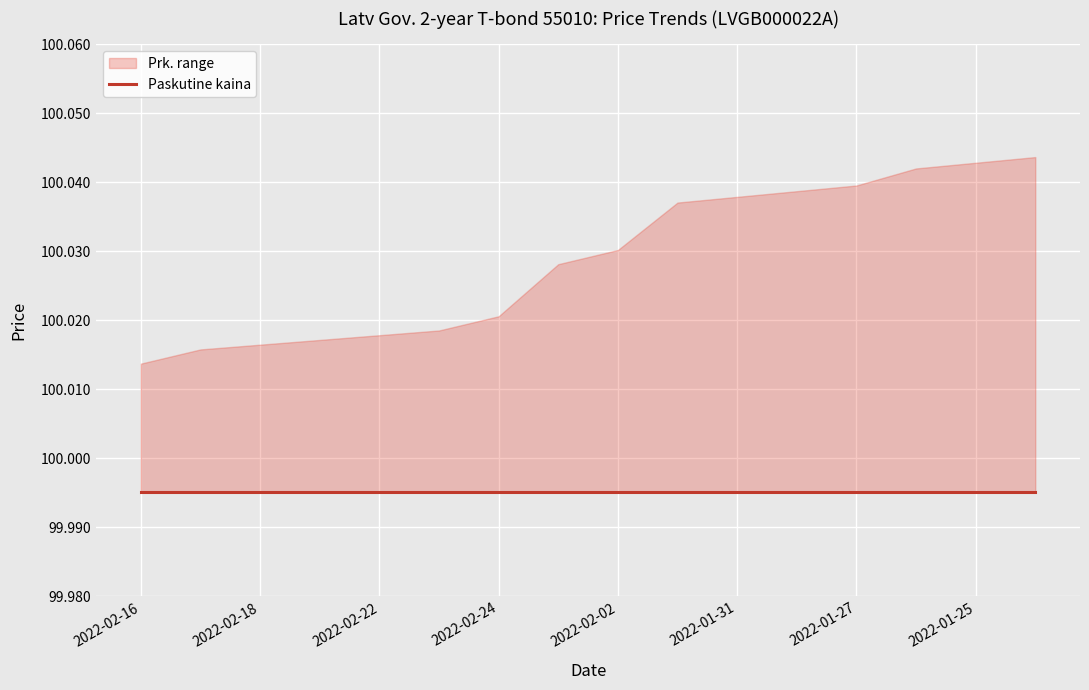

List the labels in order of Paskutine kaina value, smallest first.

2022-02-16, 2022-02-17, 2022-02-18, 2022-02-21, 2022-02-22, 2022-02-23, 2022-02-24, 2022-02-03, 2022-02-02, 2022-02-01, 2022-01-31, 2022-01-28, 2022-01-27, 2022-01-26, 2022-01-25, 2022-01-24